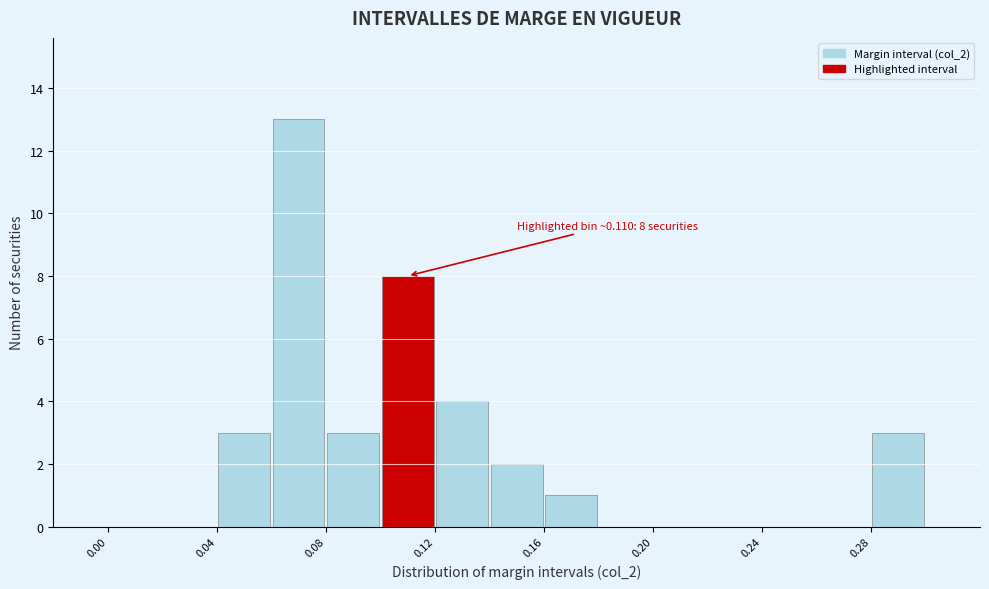

Which range on the x-axis has the tallest bar?

0.06 to 0.08